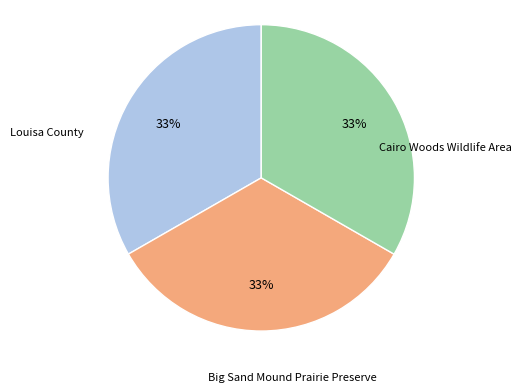

To the nearest percent, what percentage of the pie is Louisa County?

33%